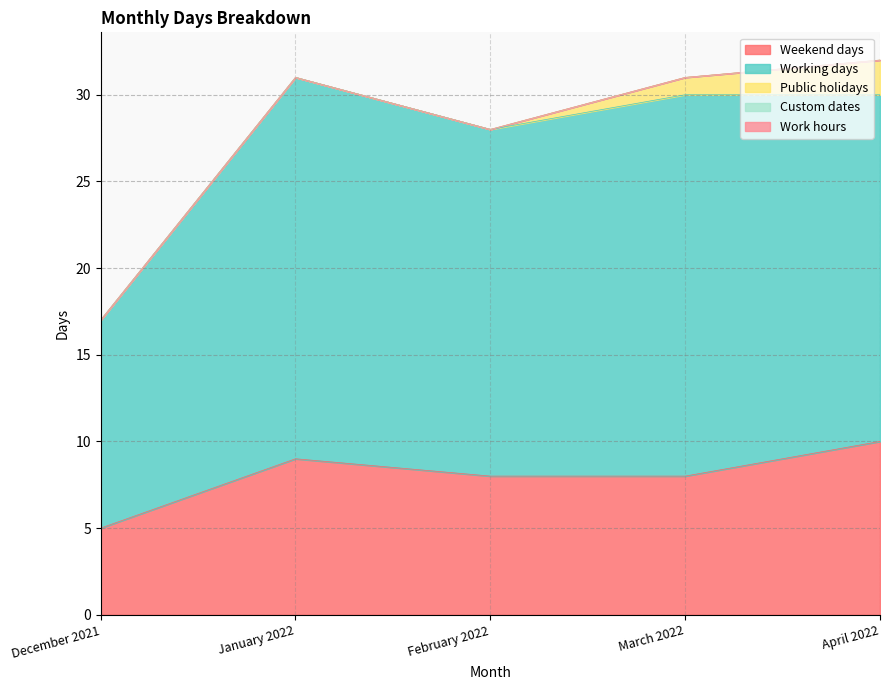

What position from the right is December 2021?

5